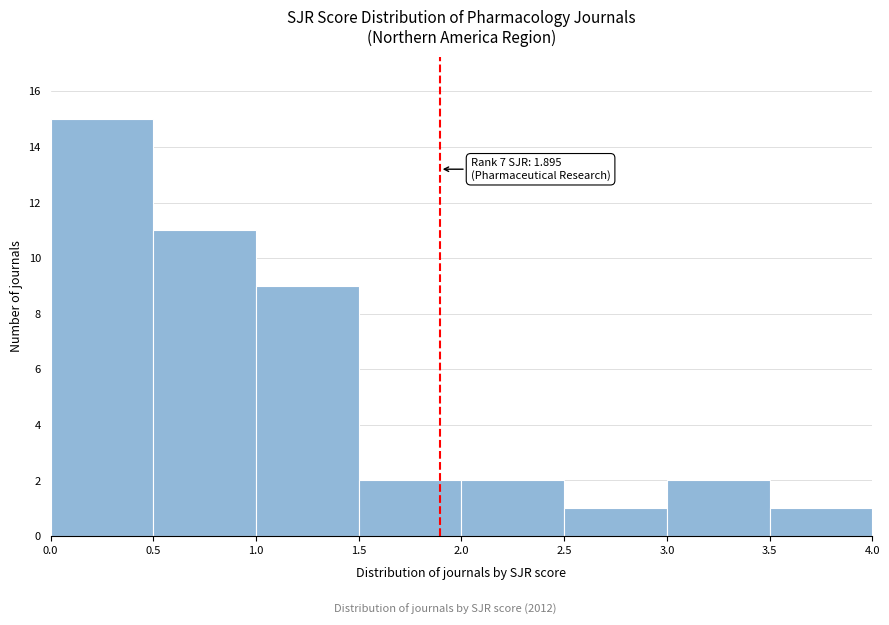

Over which range of the x-axis is the bar tallest?

0.0 to 0.5